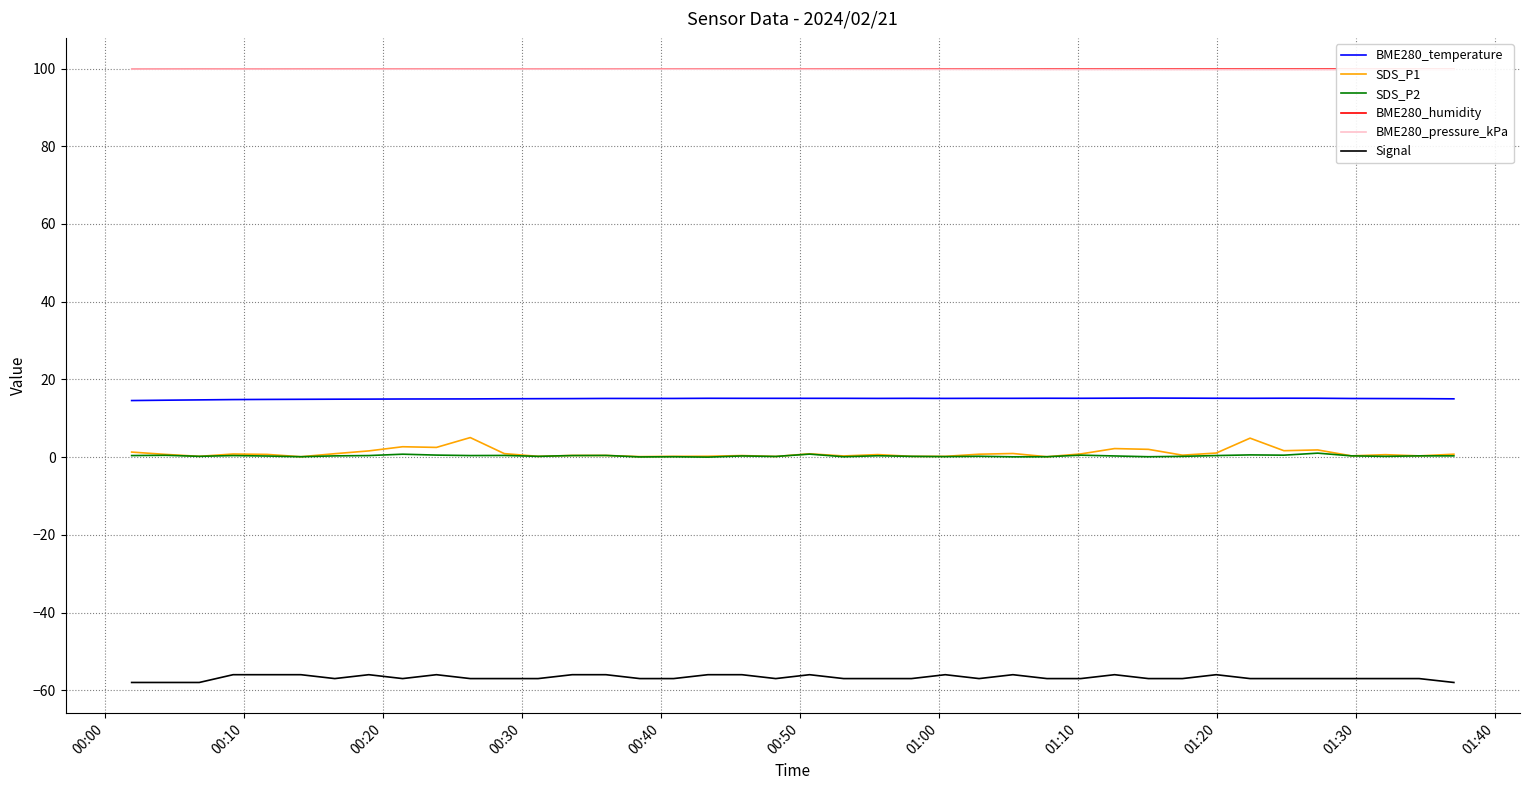

True or false: Signal and BME280_temperature cross at least once.

False